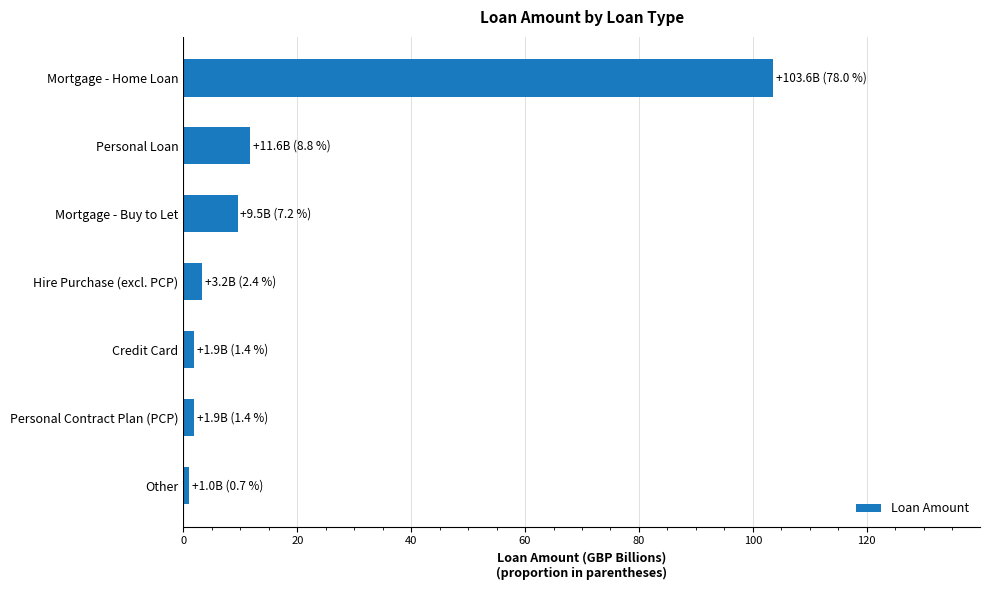

Where is the data nearest to the value 52?

Personal Loan